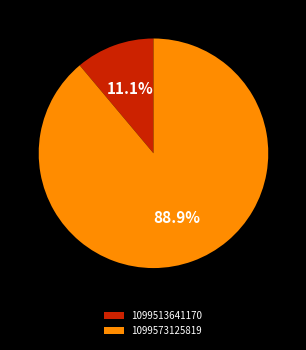

Which category has the biggest portion of the pie?

1099573125819